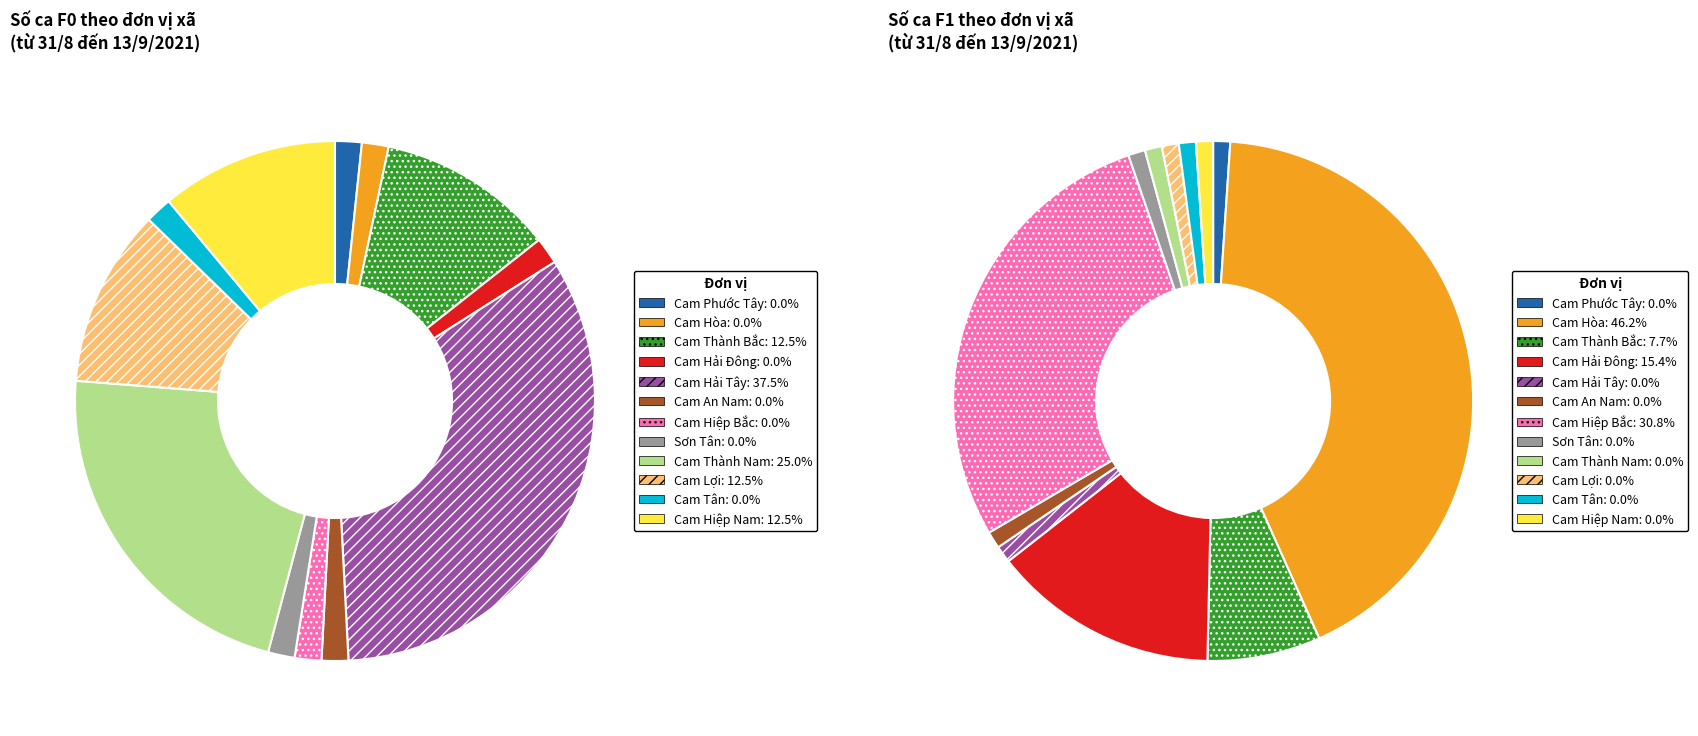

How many slices are in this pie chart?

12